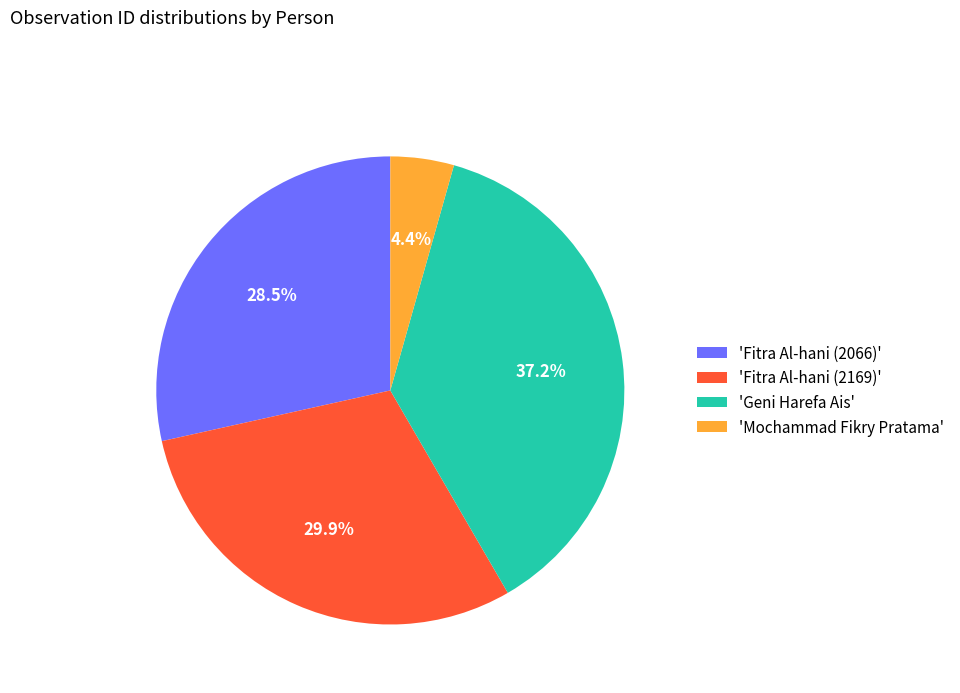

Do 'Geni Harefa Ais' and 'Mochammad Fikry Pratama' together represent more than half of the pie?

No